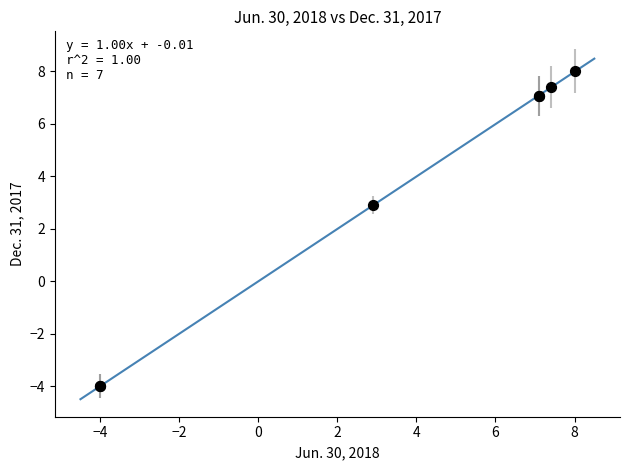

What Y value in the scatter plot is closest to 2?

2.9